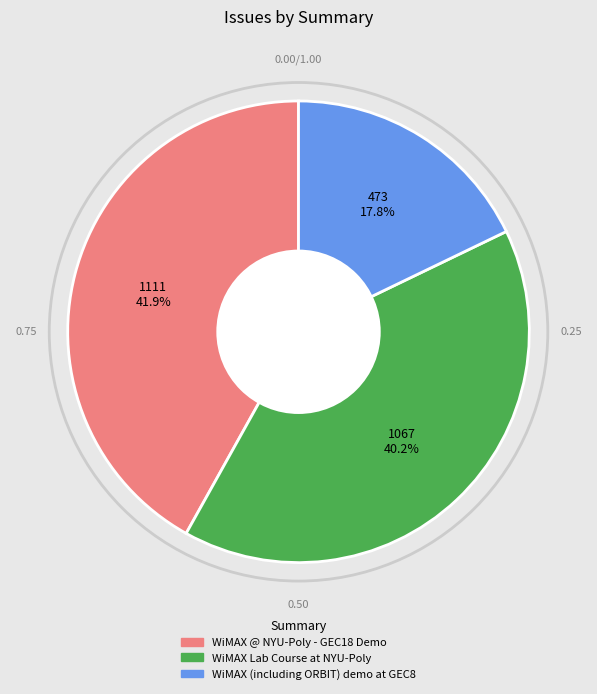

To the nearest percent, what is the difference between the WiMAX (including ORBIT) demo at GEC8 and WiMAX Lab Course at NYU-Poly slice percentages?

22%